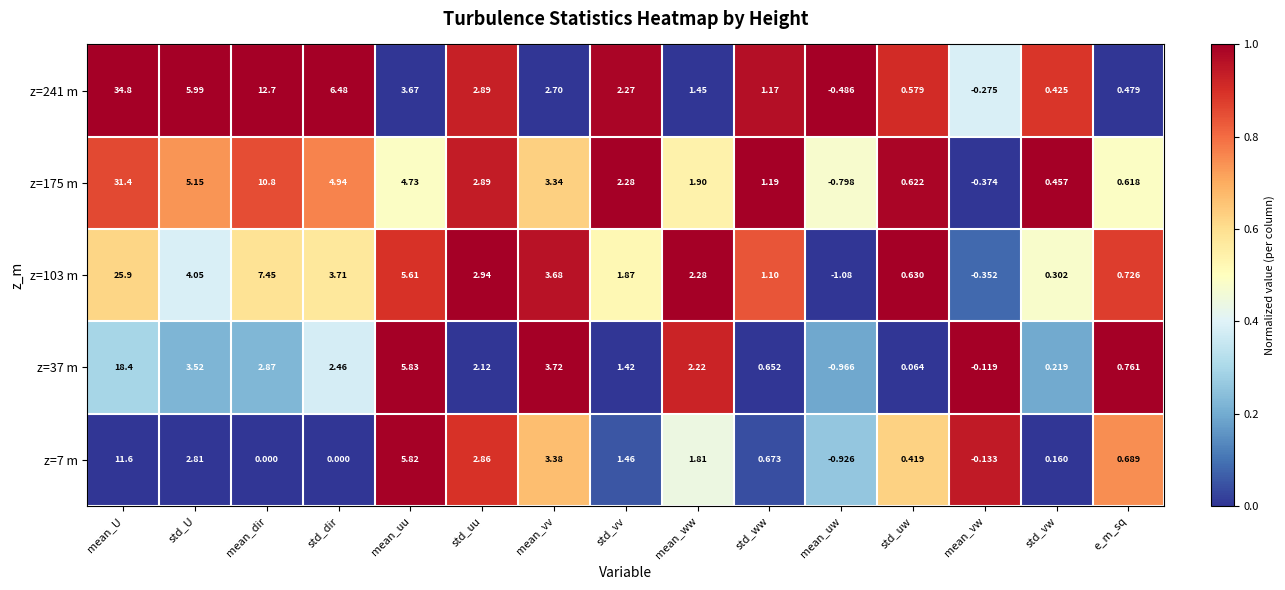

Is the value of z=175 m at std_dir greater than the value of z=7 m at std_vv?

Yes